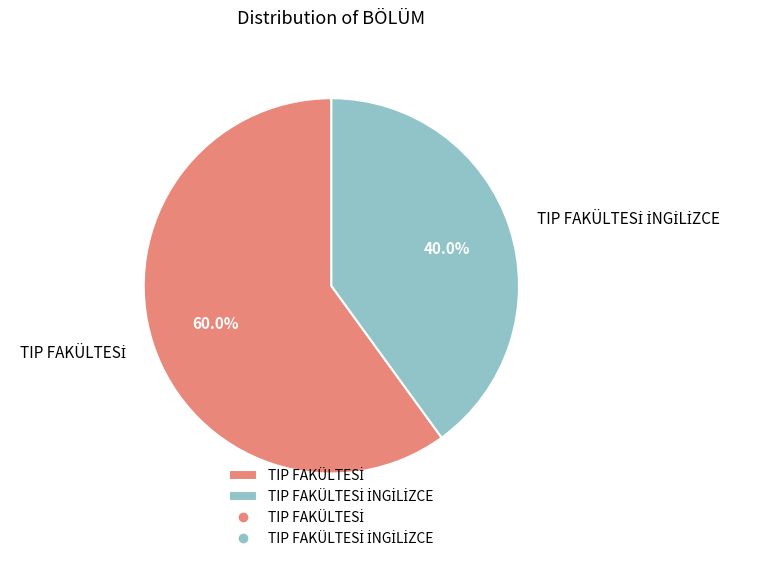

Is there a majority slice in this chart?

Yes